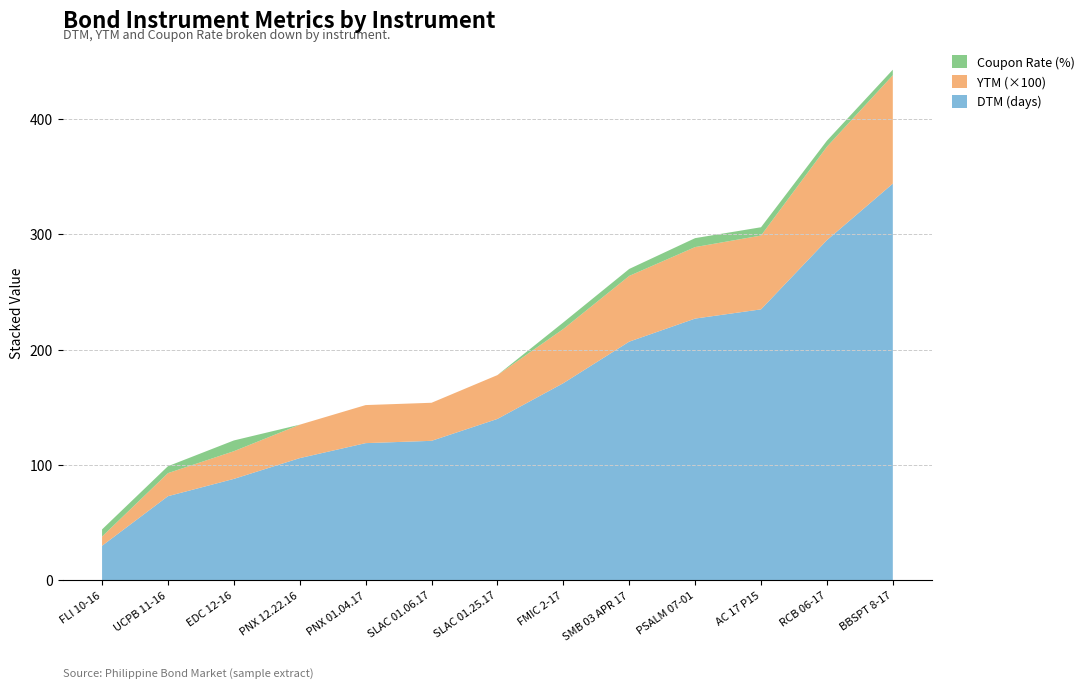

Reading right to left, list all the values displayed in this chart.

DTM: 344.0	295.0	235.0	227.0	207.0	171.0	140.0	121.0	119.0	106.0	88.0	73.0	30.0
YTM: 0.9	0.8	0.6	0.6	0.6	0.5	0.4	0.3	0.3	0.3	0.2	0.2	0.1
Coupon Rate: 4.8	5.2	7.2	7.8	6.0	5.7	0.0	0.0	0.0	0.0	9.3	6.0	6.2